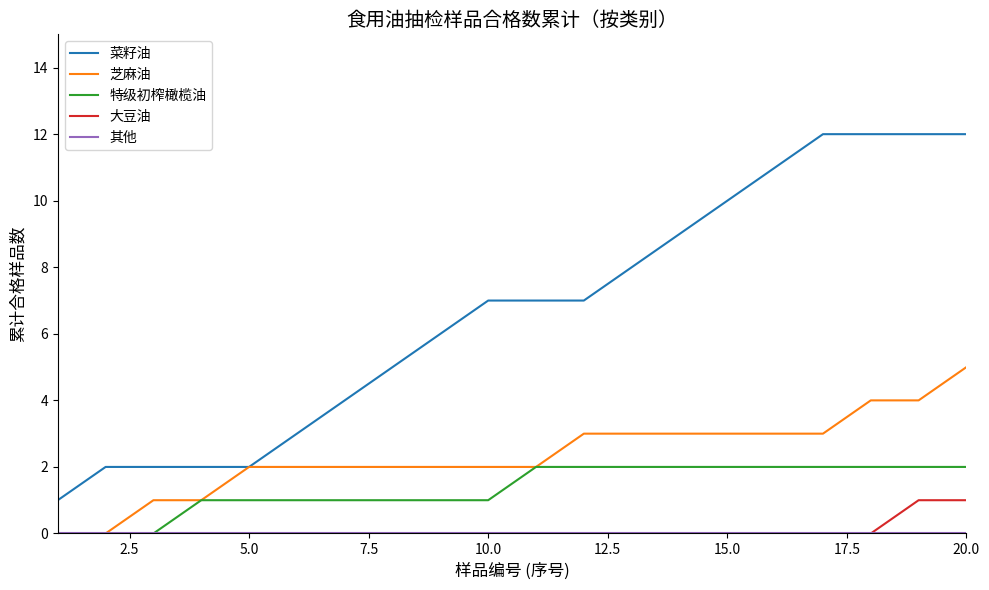

What is the greatest value displayed?

12